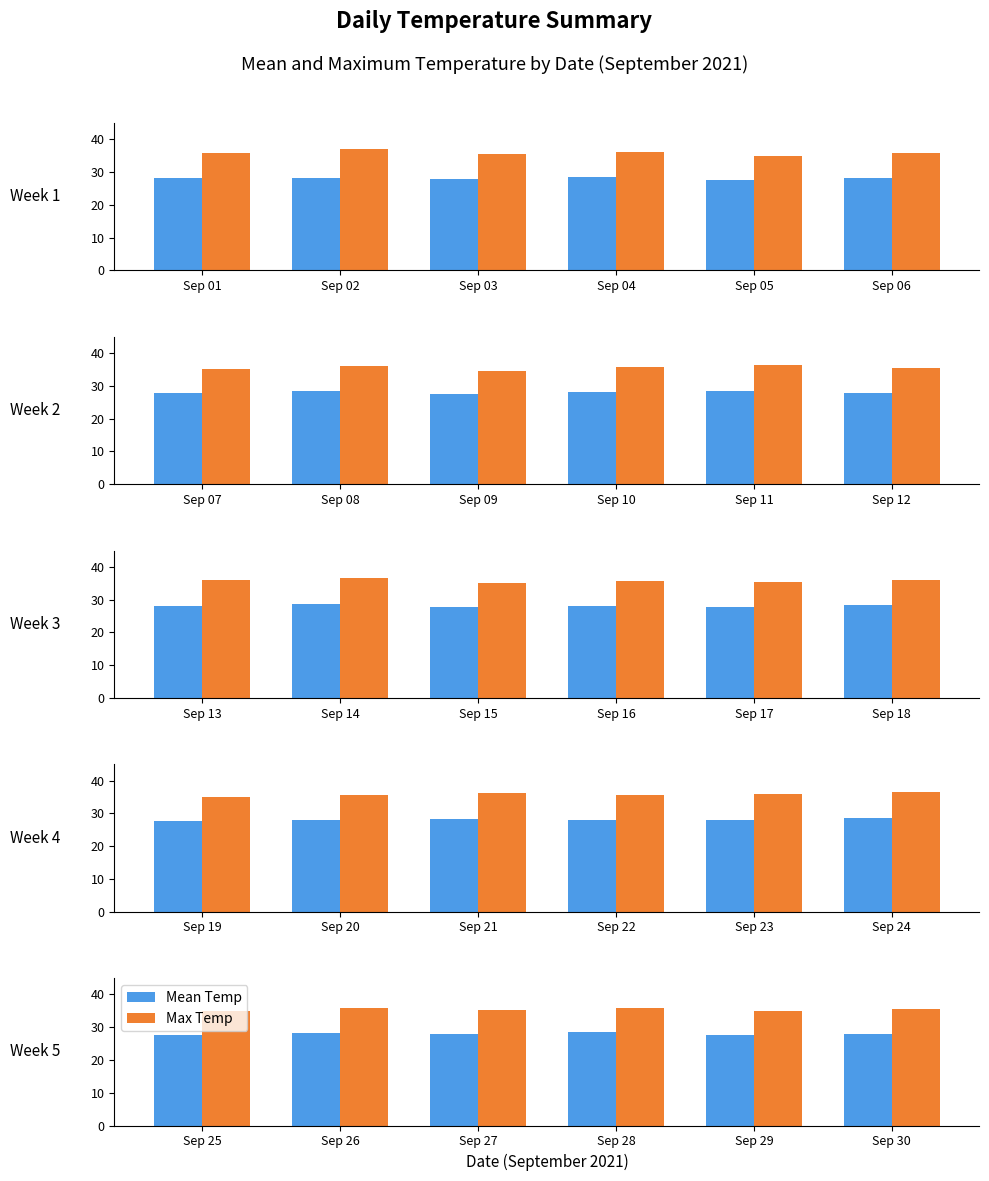

The Max Temp series shows 15.7 at Sep 30. True or false?

False